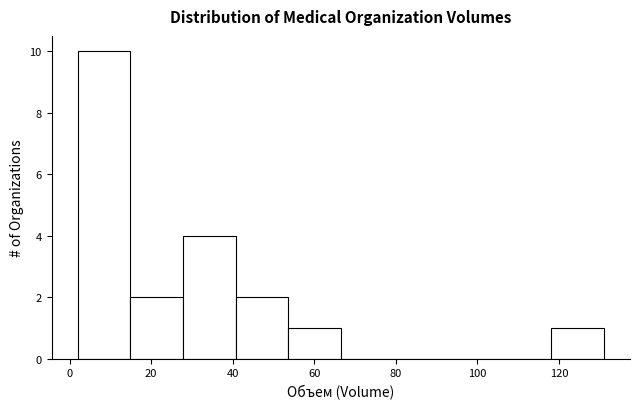

Over which range of the x-axis is the bar tallest?

2 to 14